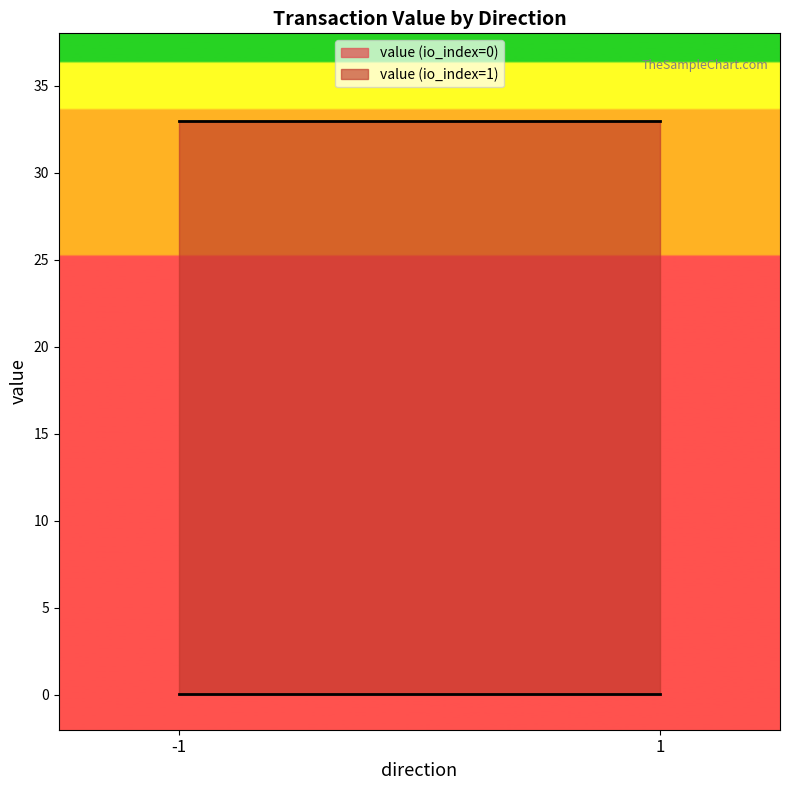

The io_index series shows -0.6 at 1. True or false?

False